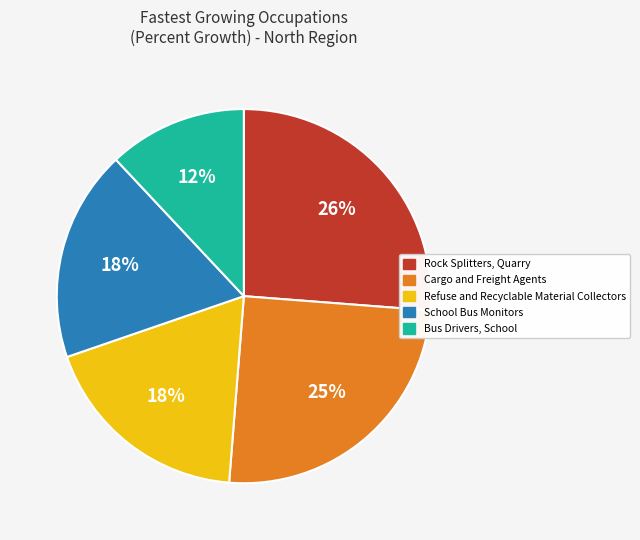

Which slice is the largest?

Rock Splitters, Quarry